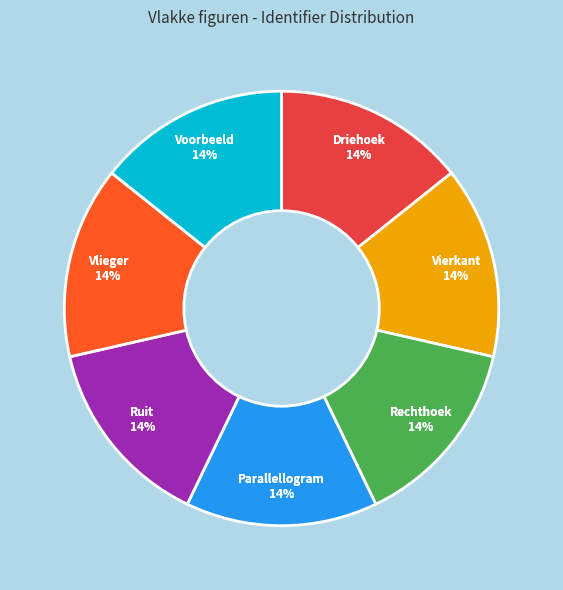

How many segments does this pie chart have?

7